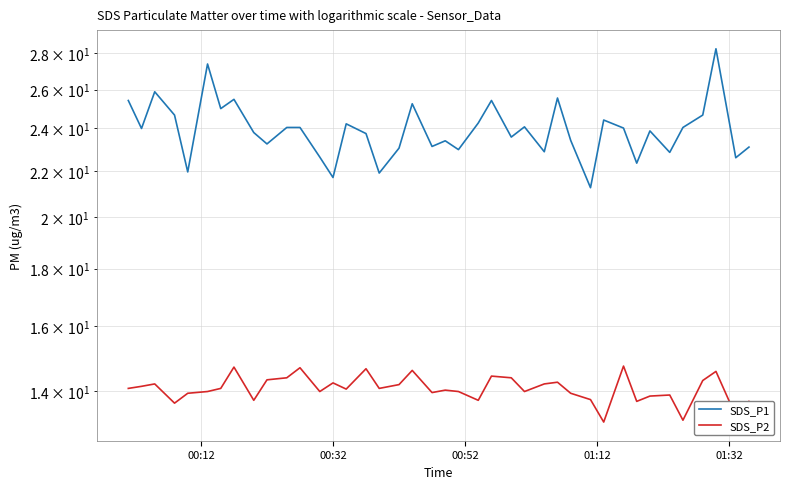

Count the number of data series in this chart.

2